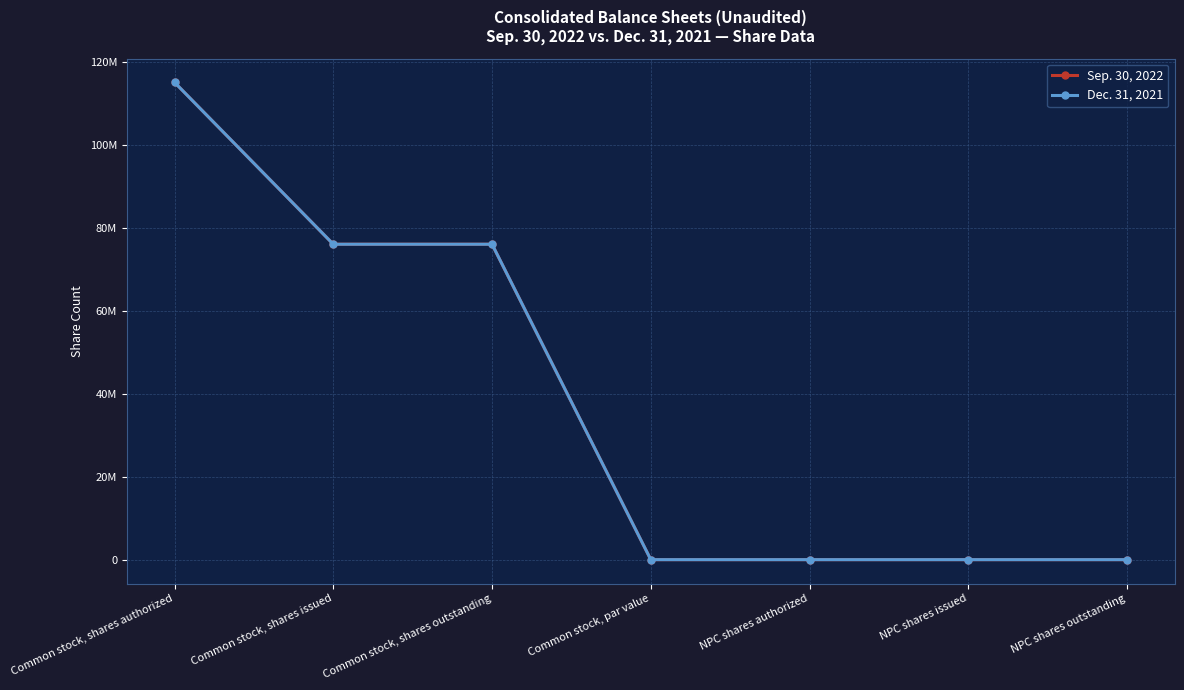

Is this an area chart (filled region under the line)?

No